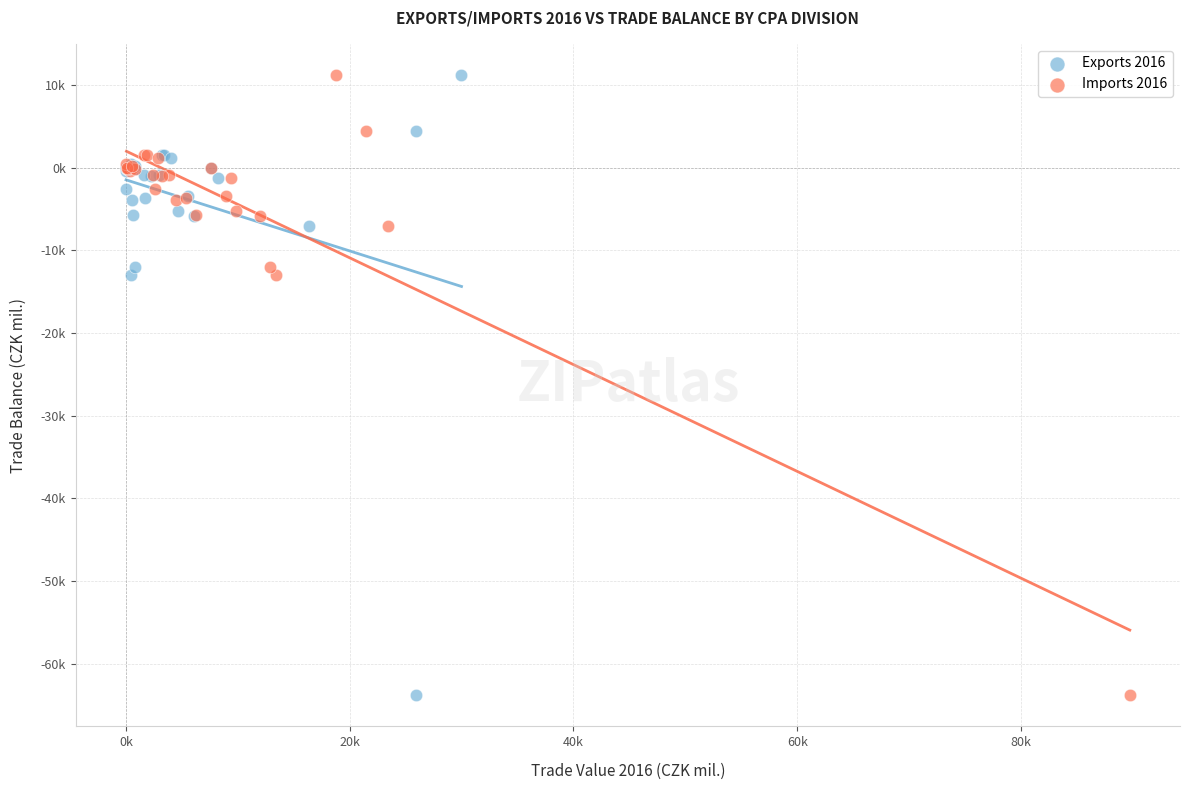

What are all the series names shown in the legend?

Exports 2016, Imports 2016